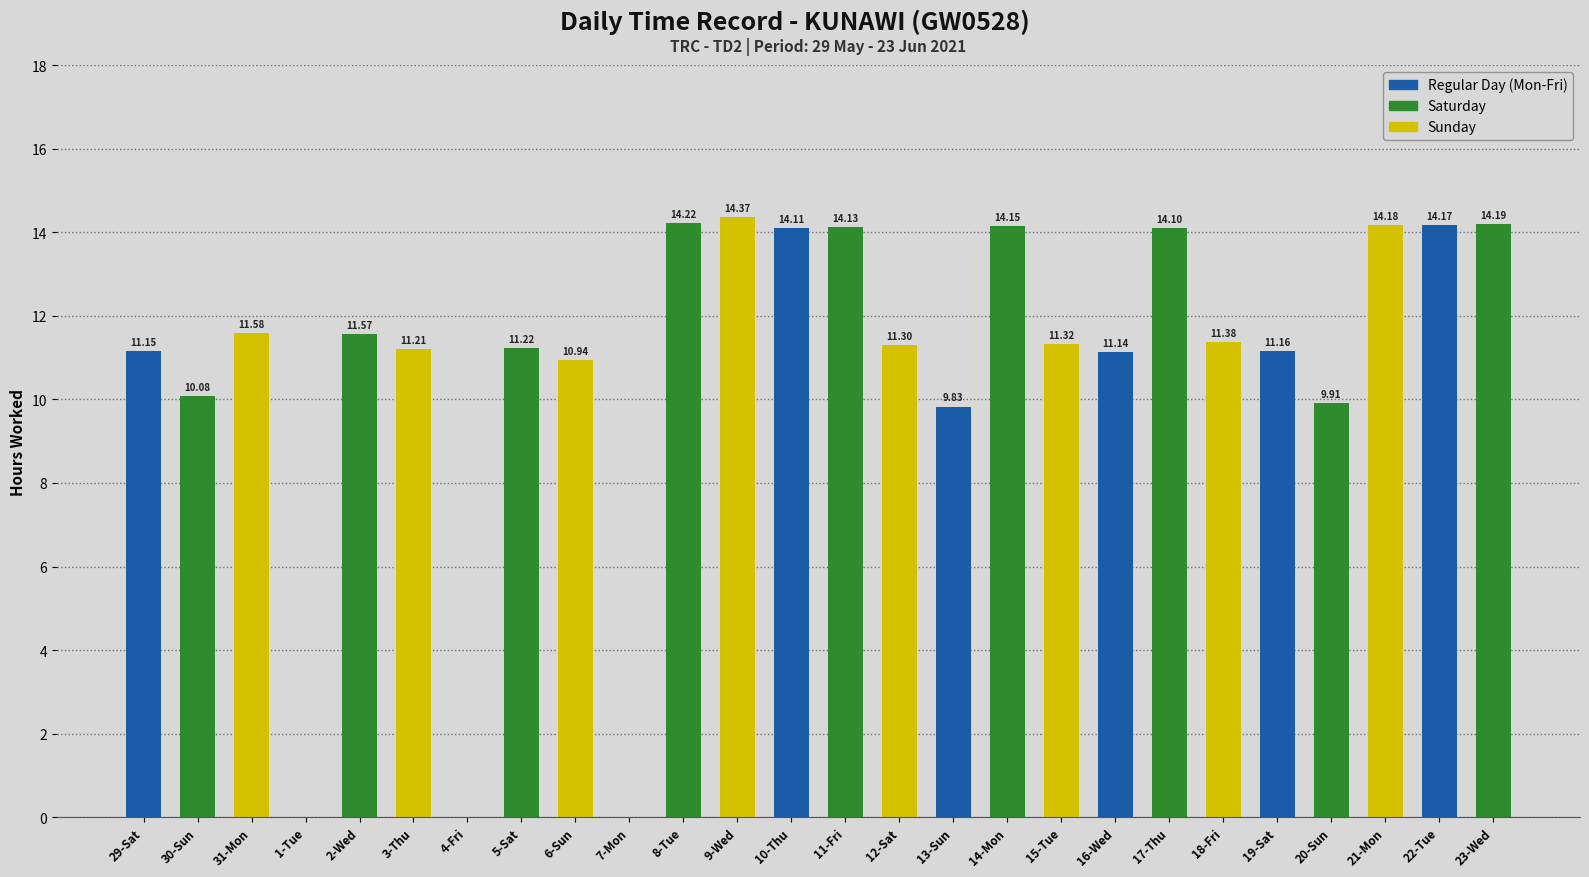

What is the sum of the values at 23-Wed and 14-Mon?

28.3